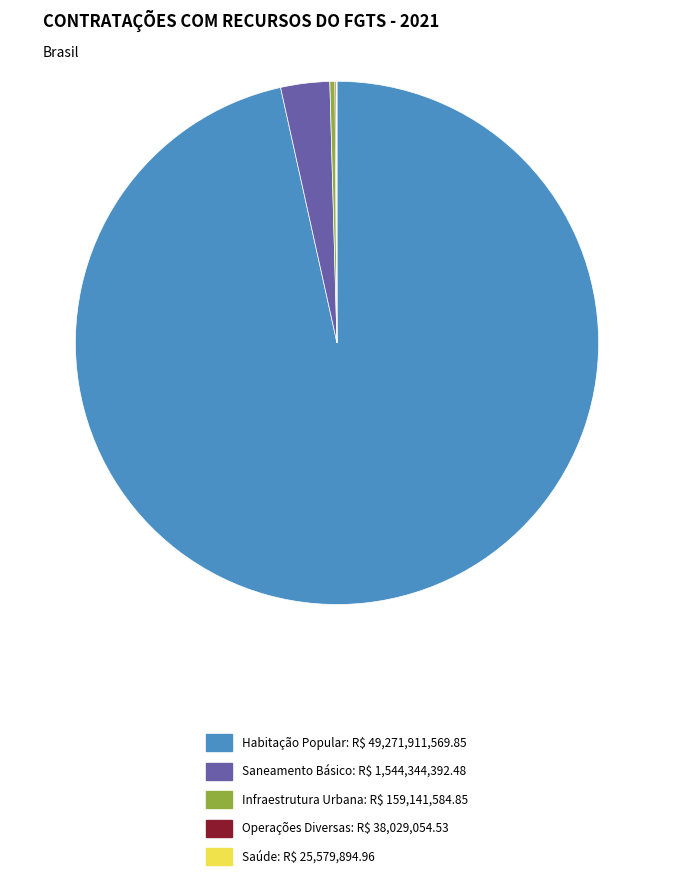

Is it true that Saneamento Básico: R$ 1,544,344,392.48 is 18% of the pie?

False